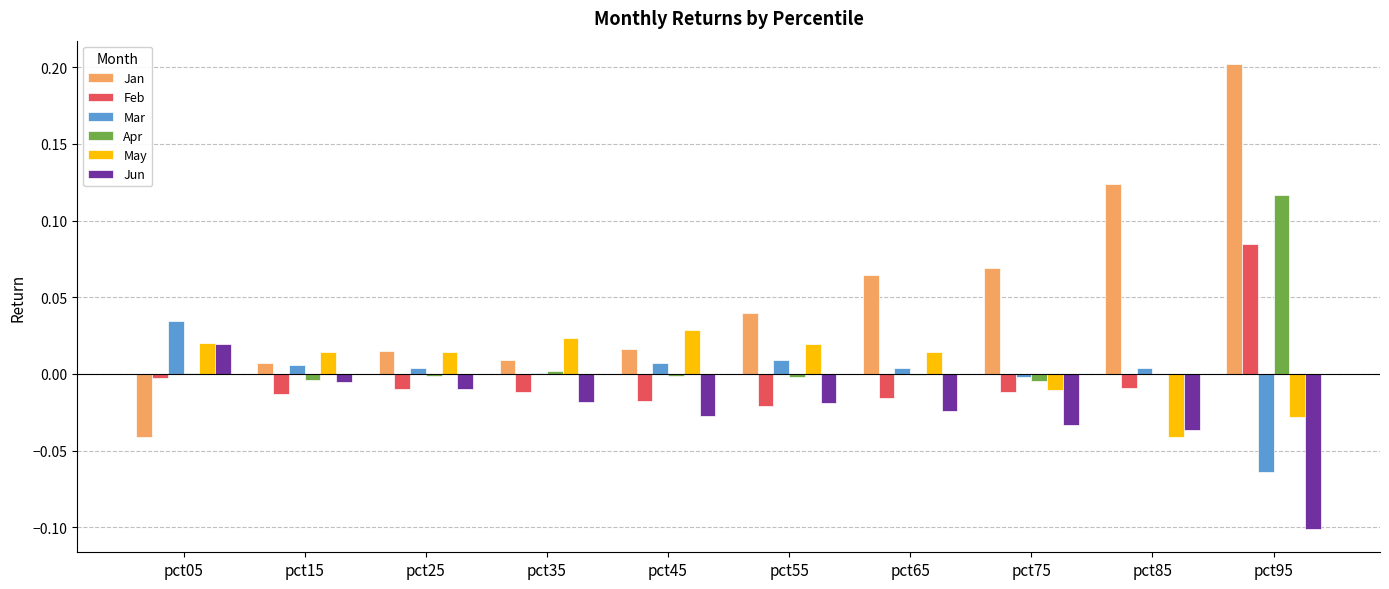

How many series are shown in this chart?

6